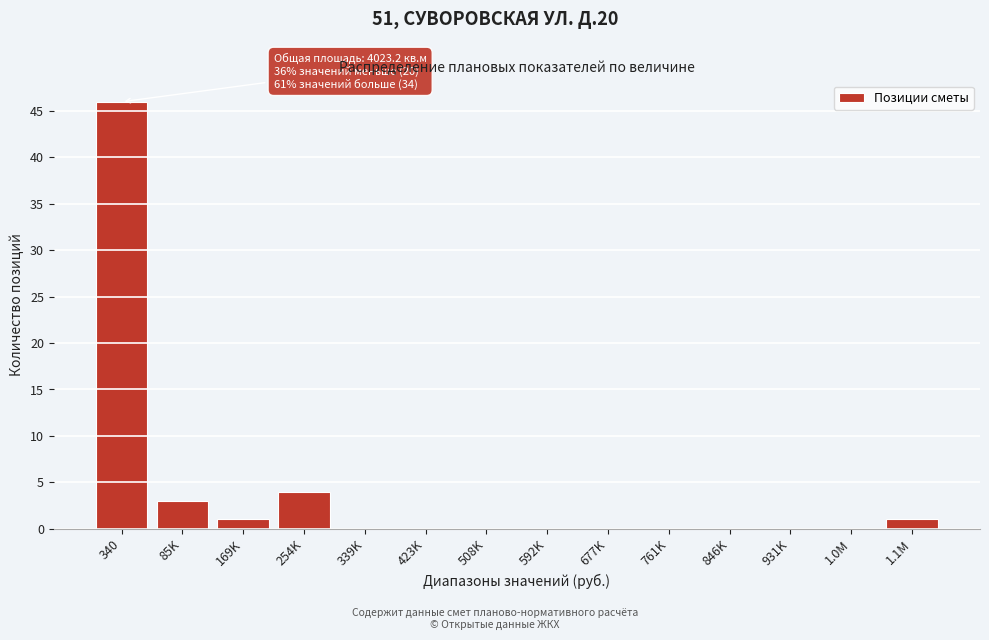

Between 761K and 340, which is larger?

340